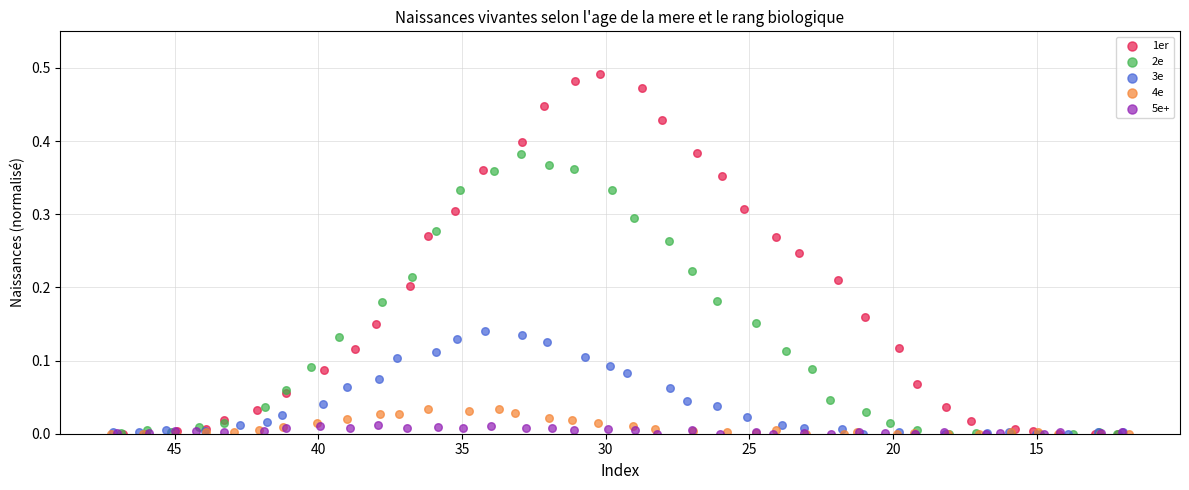

Which series has the largest Y range (max minus min)?

1er